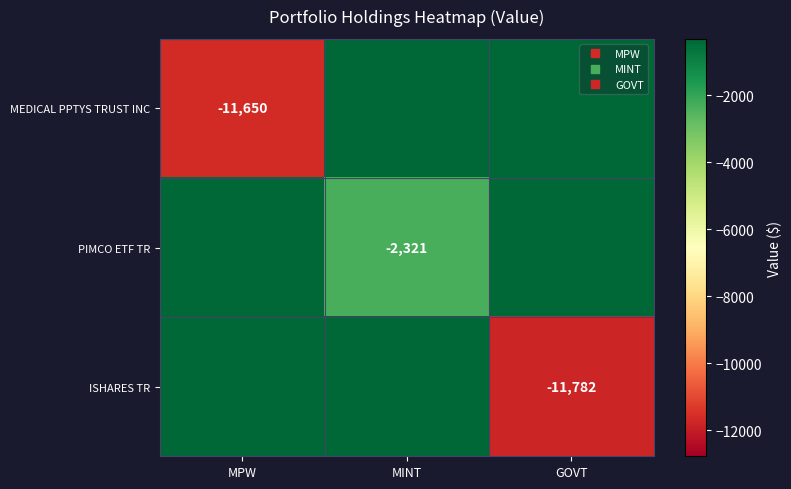

Which series has the largest range (max minus min)?

ISHARES TR